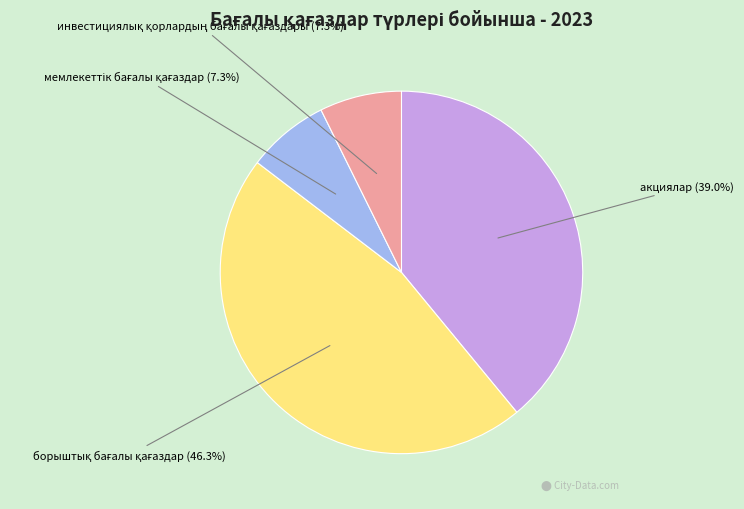

Does any single category account for the majority?

No